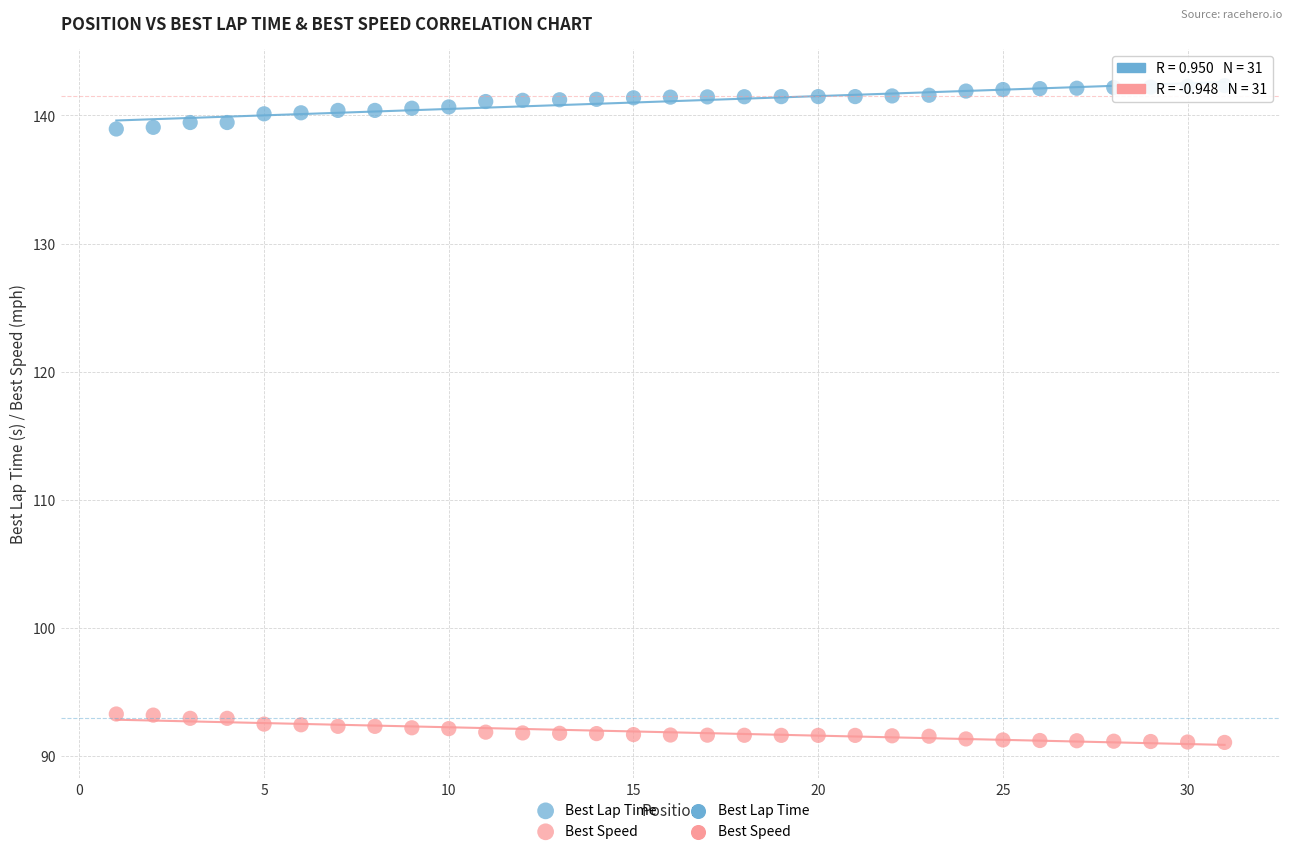

Across all data points, what is the range of X values (max minus min)?

30.0